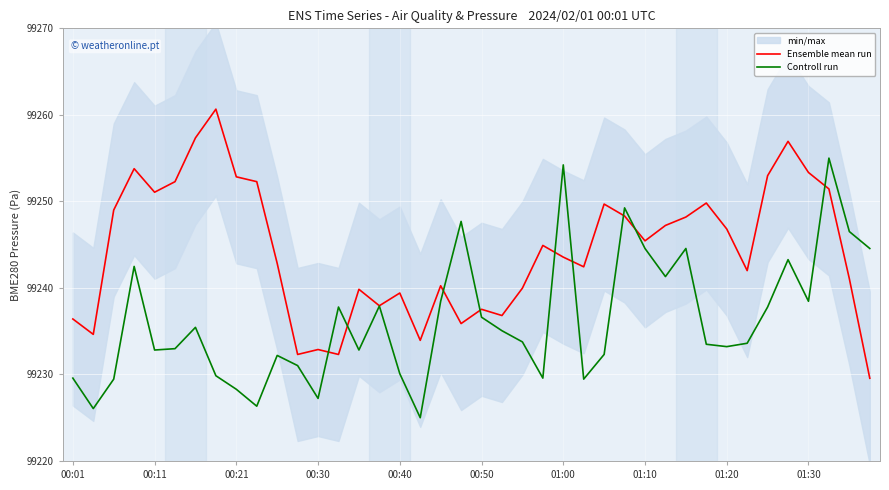

What is the highest value of the Controll run series?

99255.0